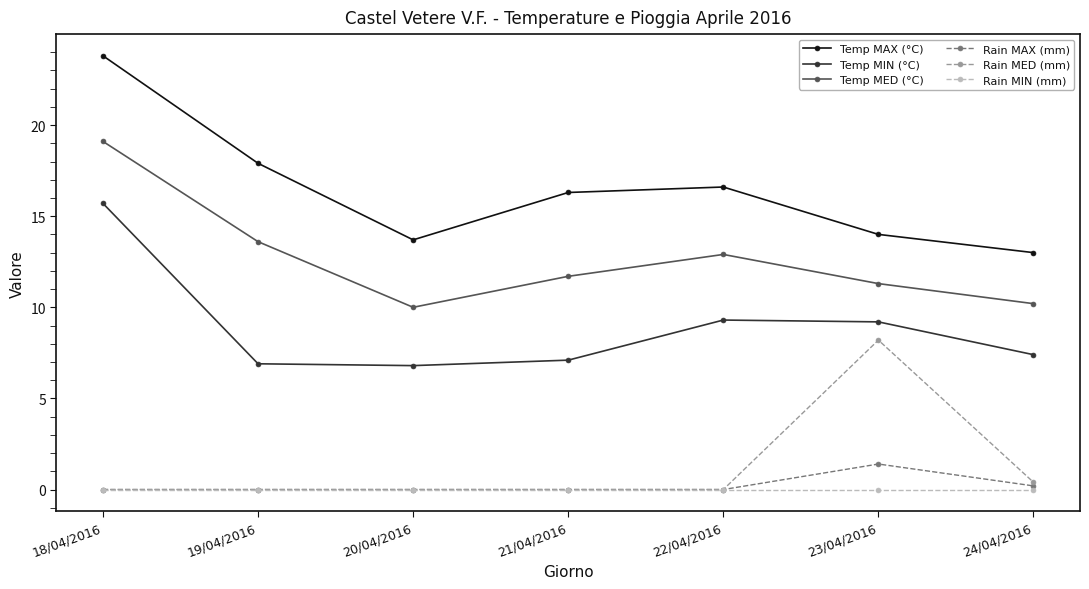

Does the chart display data point markers on the line(s)?

Yes